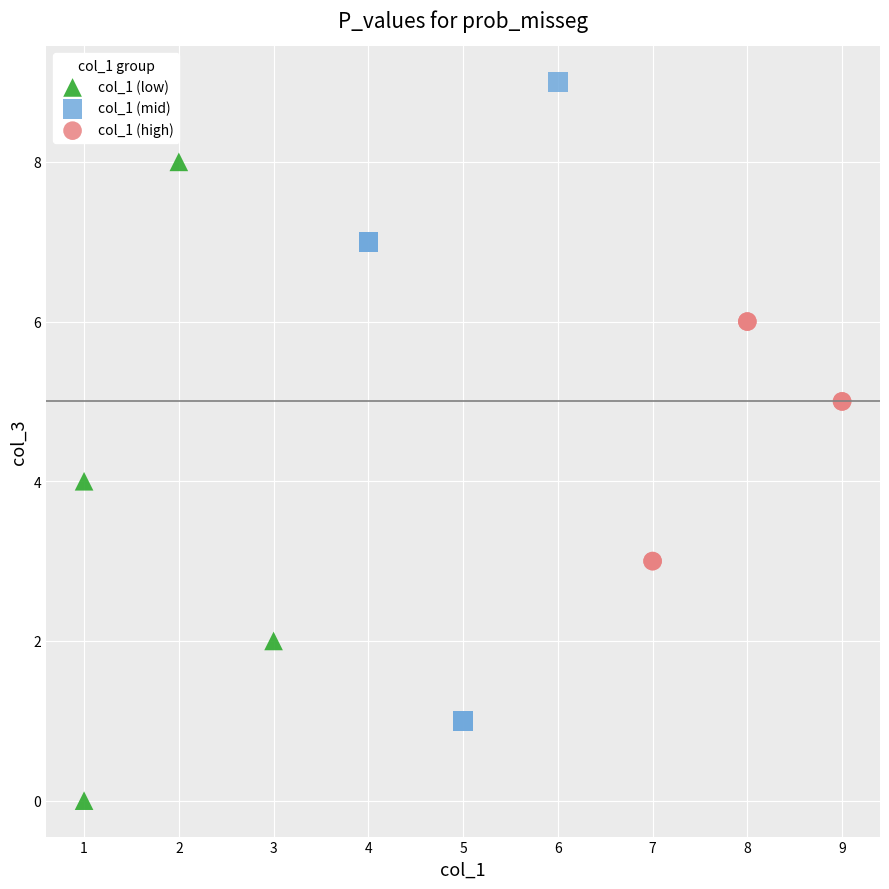

Which series contains the highest Y value?

col_1 (mid)